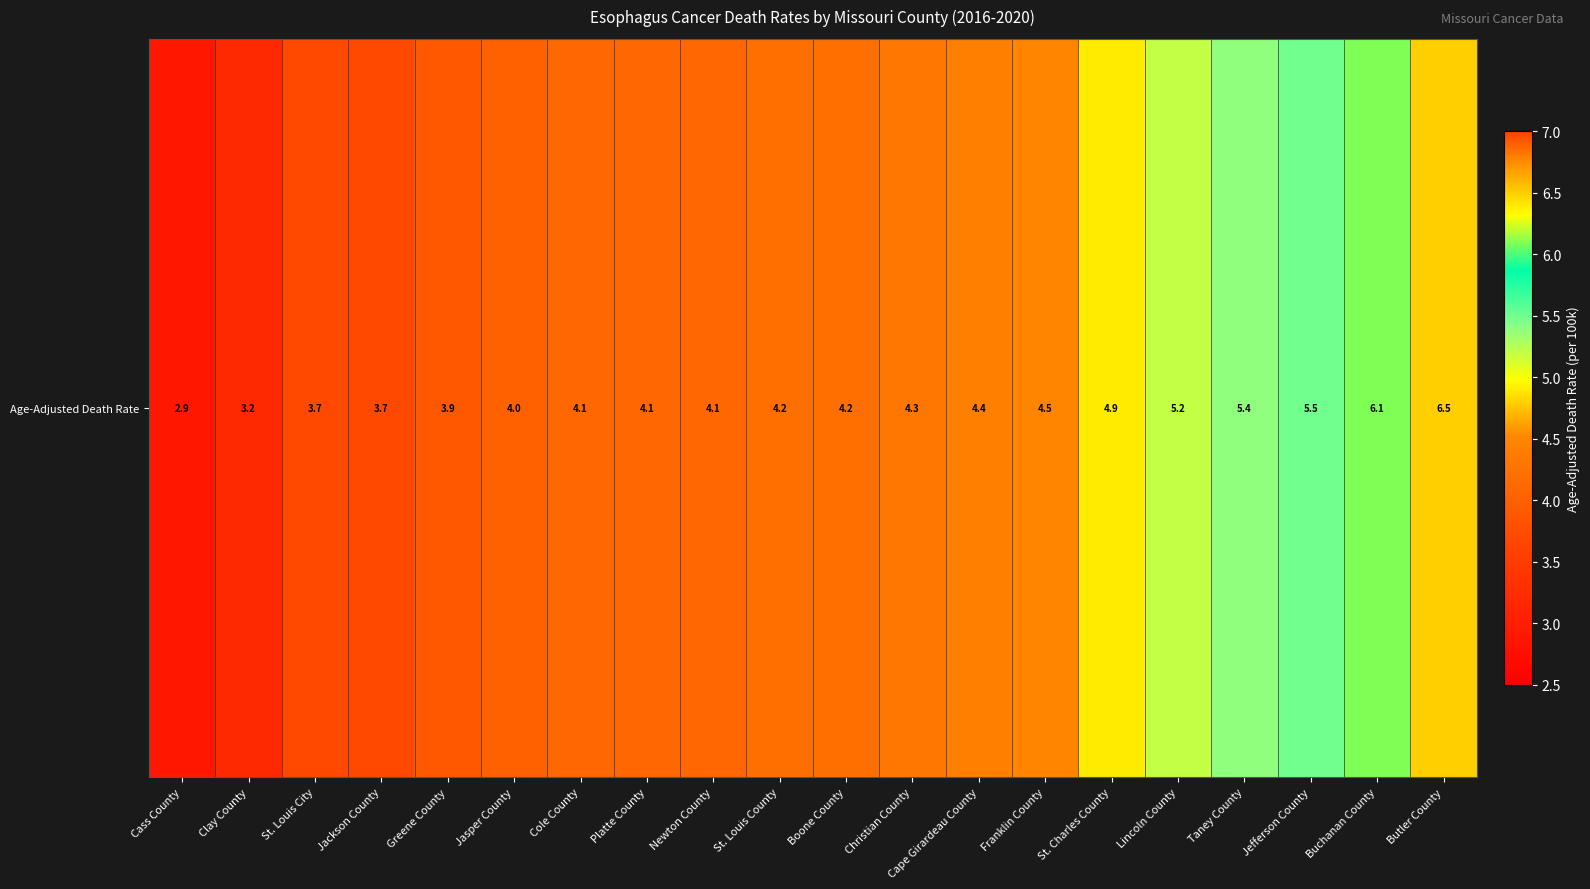

Which has a higher value, Butler County or Cole County?

Butler County